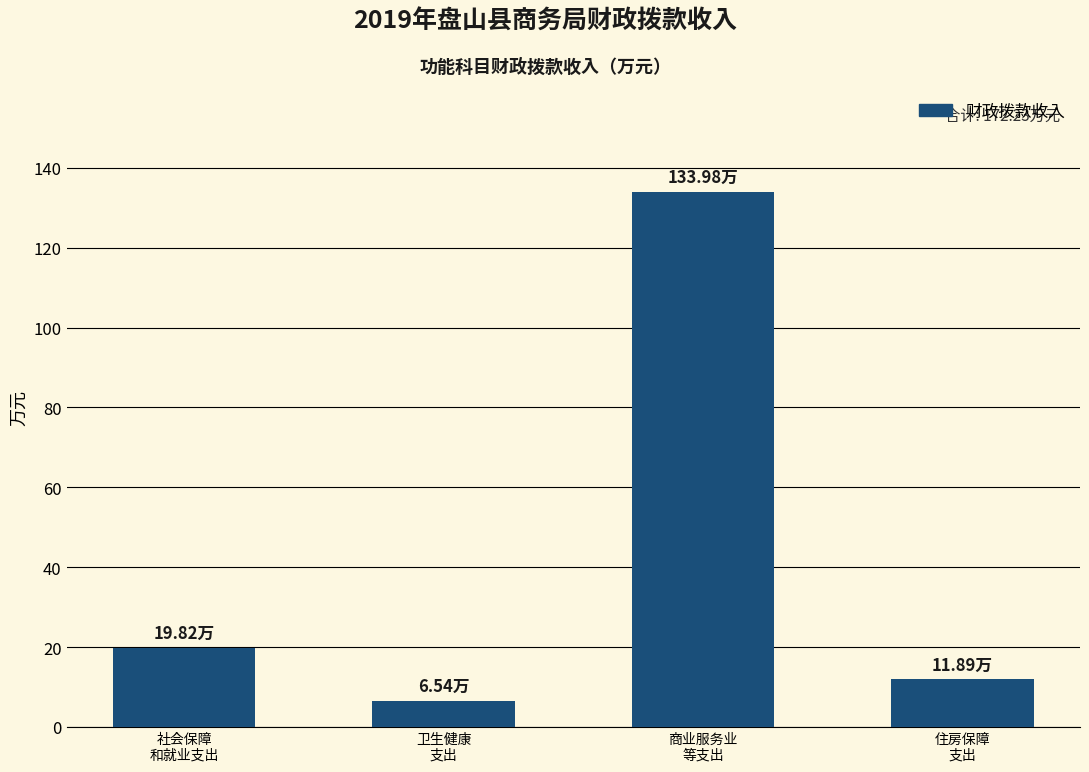

How many bars are there in total?

4